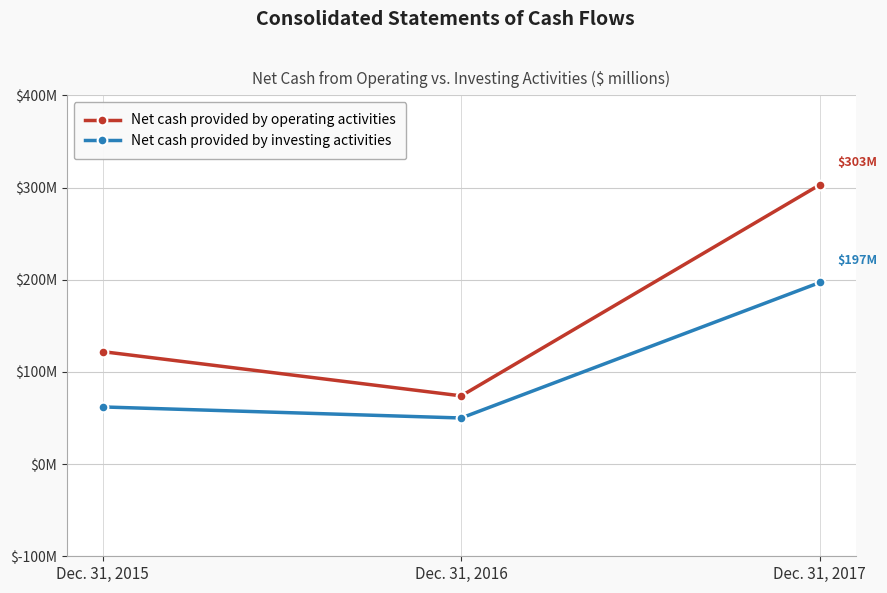

What is the value of the Net cash provided by operating activities point at the 2nd from the left?

74